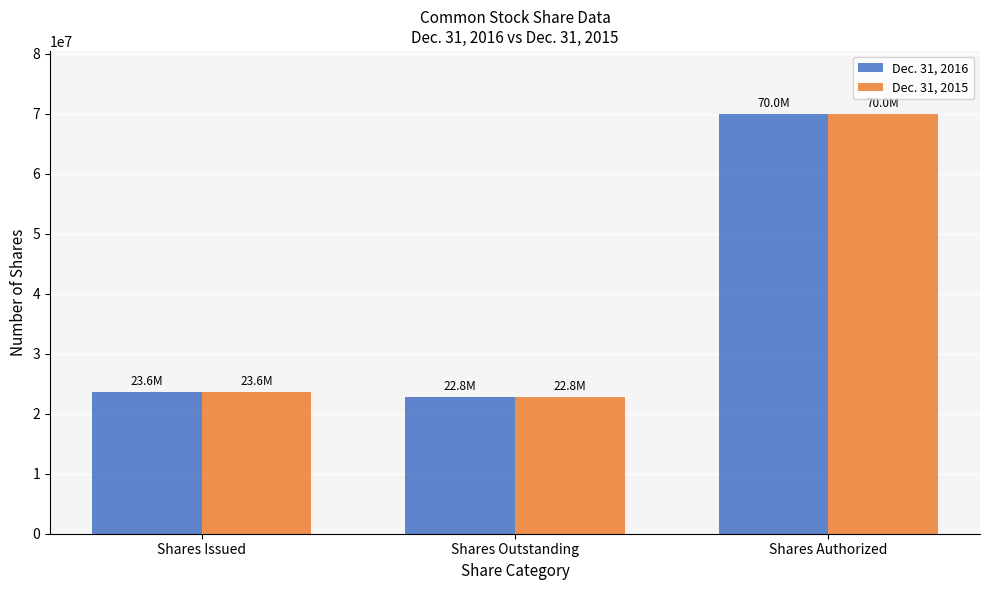

Is it true that Dec. 31, 2015 equals 5826368 at Shares Issued?

False